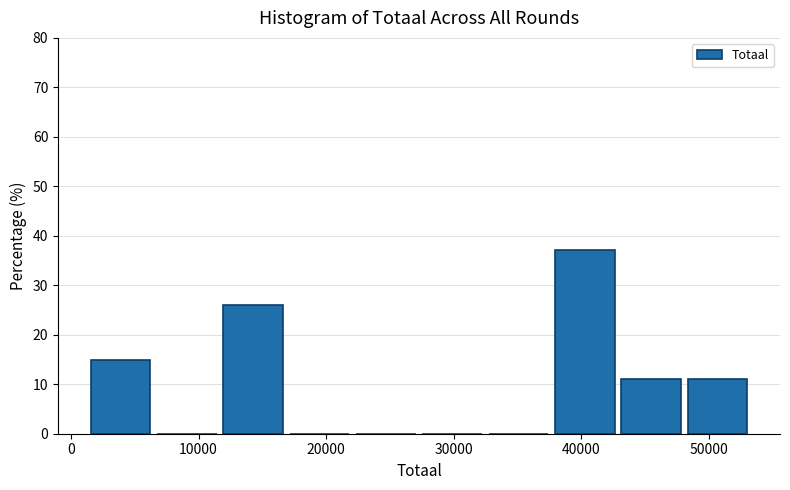

Which range on the x-axis has the tallest bar?

38000 to 43000